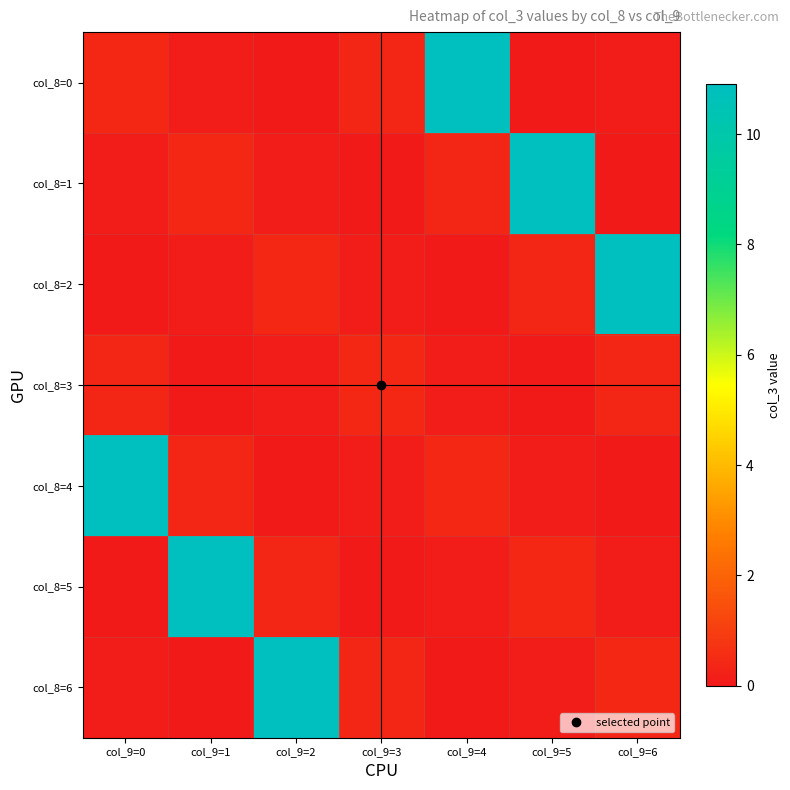

Which series has the largest total across all categories?

col_8=0